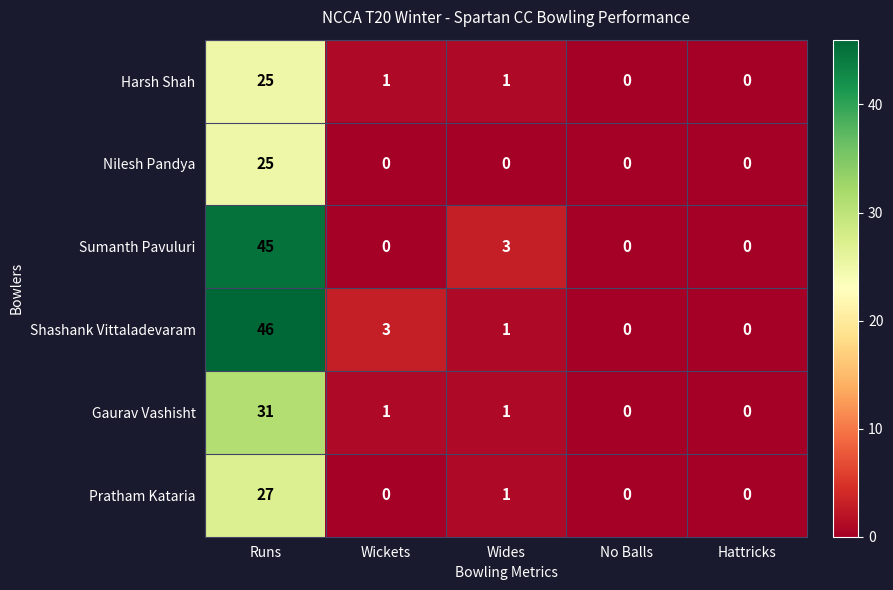

Reading left to right, transcribe all the data shown in this chart.

Harsh Shah: Runs=25	Wickets=1	Wides=1	No Balls=0	Hattricks=0
Nilesh Pandya: Runs=25	Wickets=0	Wides=0	No Balls=0	Hattricks=0
Sumanth Pavuluri: Runs=45	Wickets=0	Wides=3	No Balls=0	Hattricks=0
Shashank Vittaladevaram: Runs=46	Wickets=3	Wides=1	No Balls=0	Hattricks=0
Gaurav Vashisht: Runs=31	Wickets=1	Wides=1	No Balls=0	Hattricks=0
Pratham Kataria: Runs=27	Wickets=0	Wides=1	No Balls=0	Hattricks=0